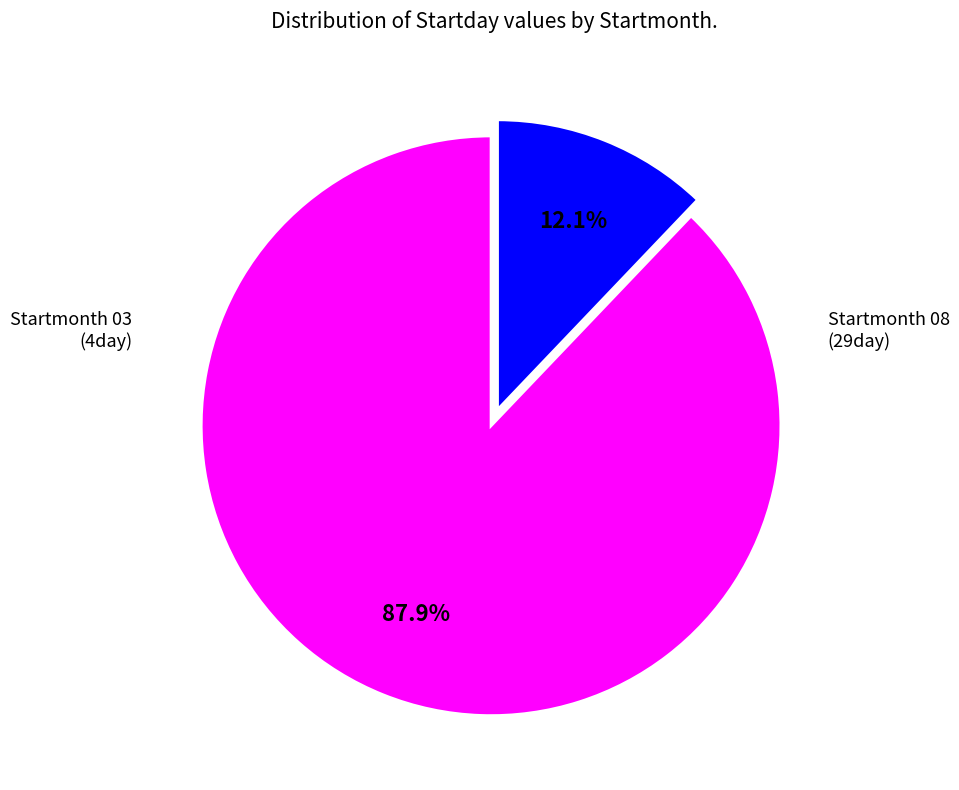

Count the number of slices in the pie.

2